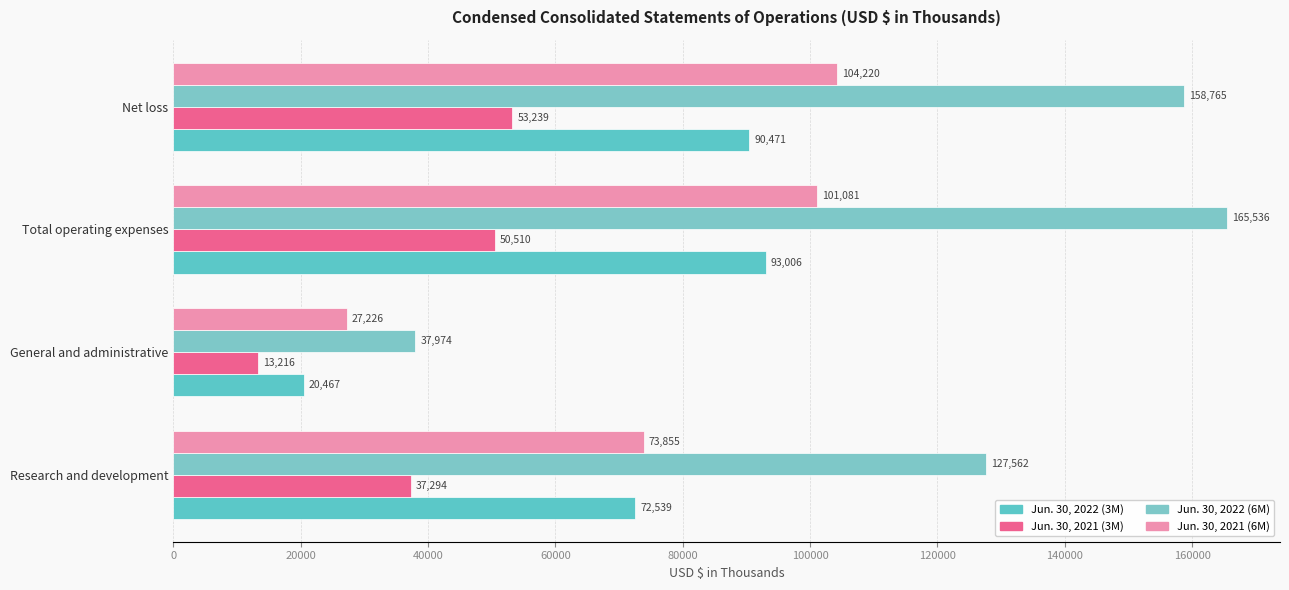

How many categories are shown in the chart?

4